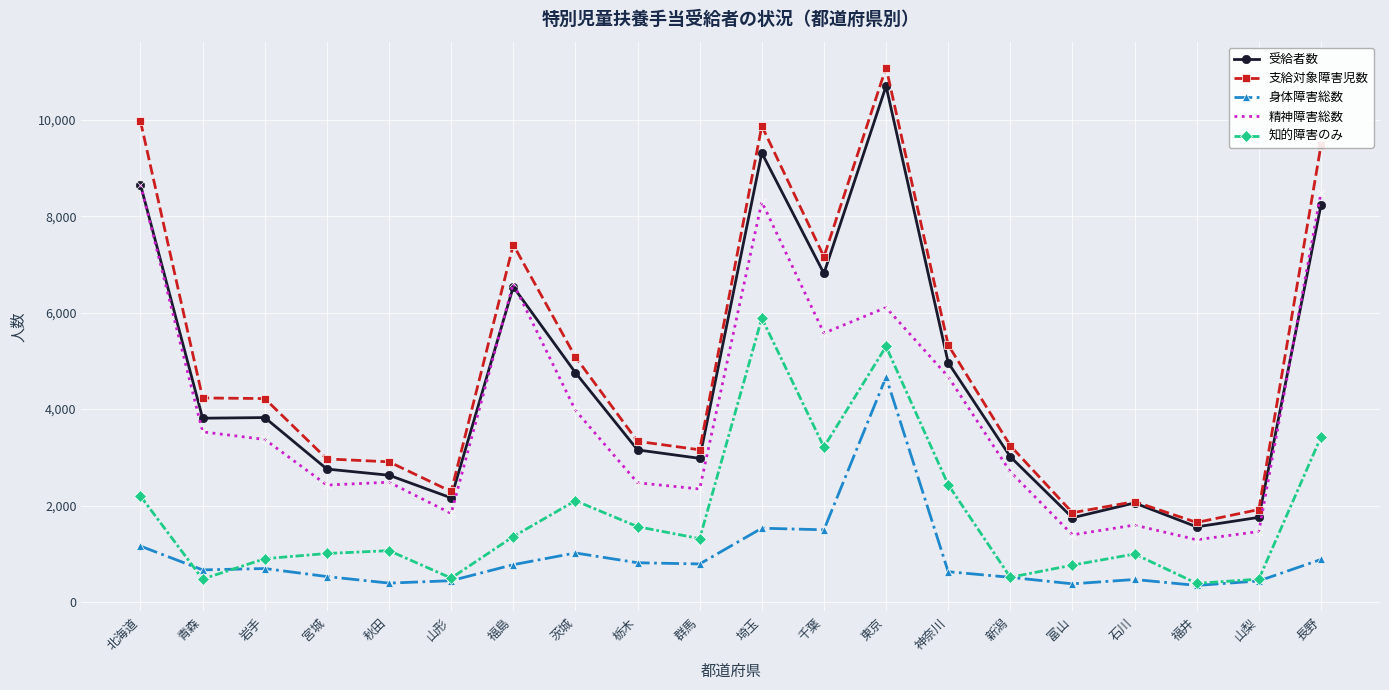

What is the difference between the 受給者数 values at 千葉 and 群馬?

3833